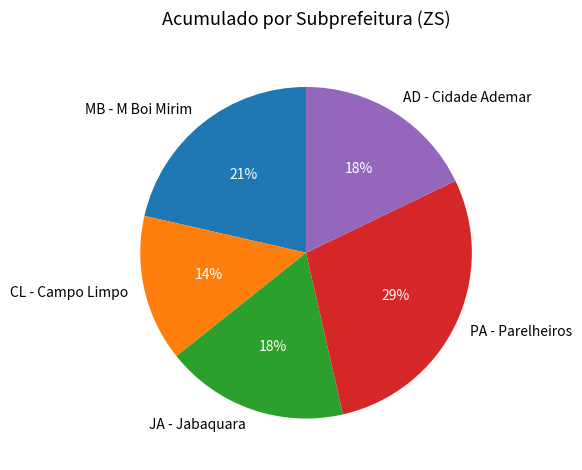

Is there a majority slice in this chart?

No